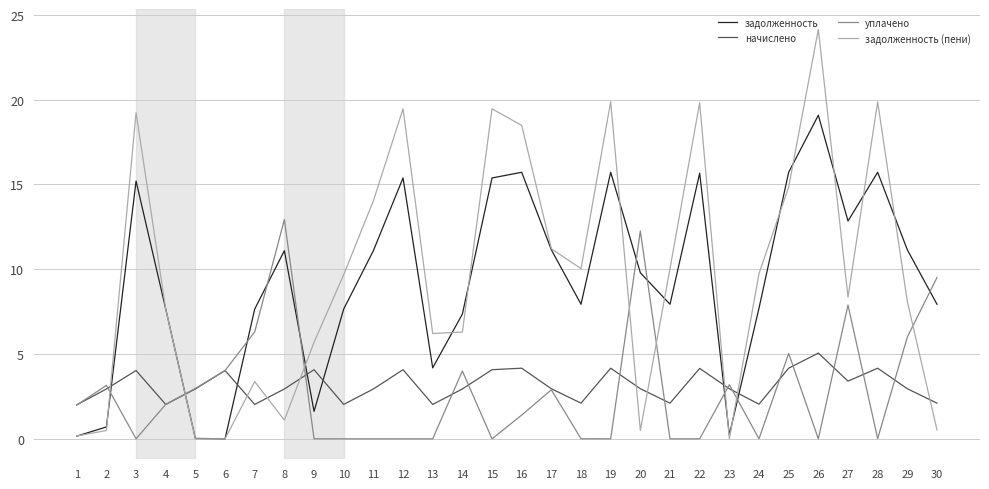

Is this an area chart (filled region under the line)?

No